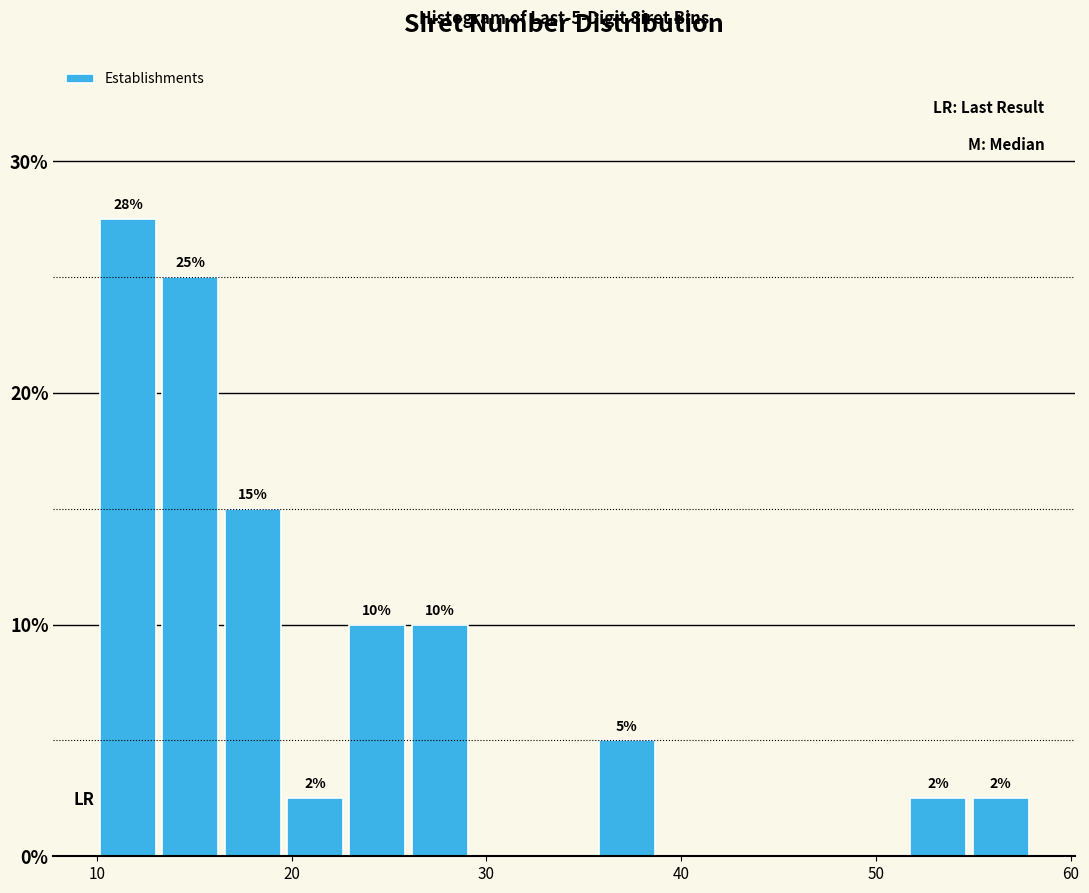

Read against the x-axis, roughly where is the centre of the tallest bar?

12